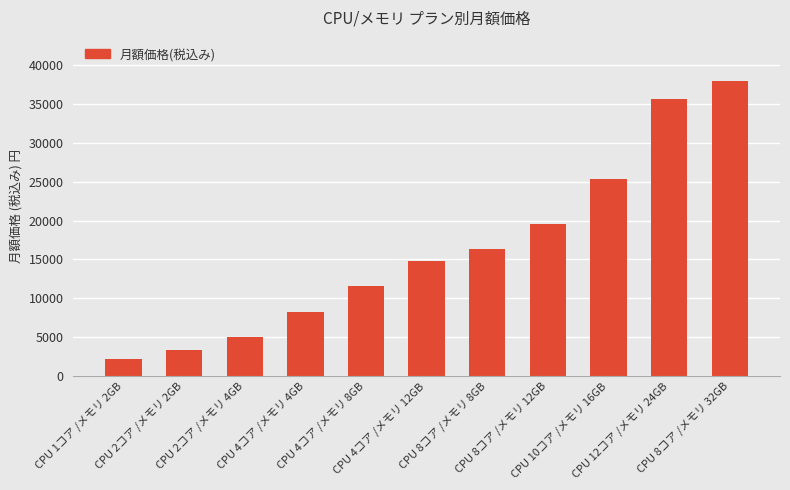

Count the number of data series in this chart.

1